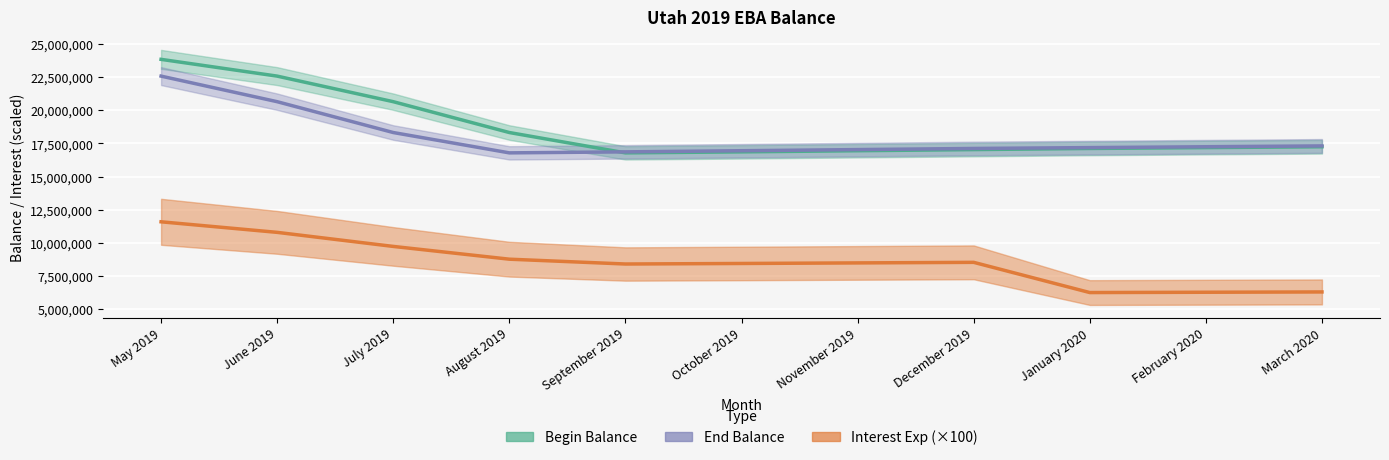

How many lines are shown in the chart?

3